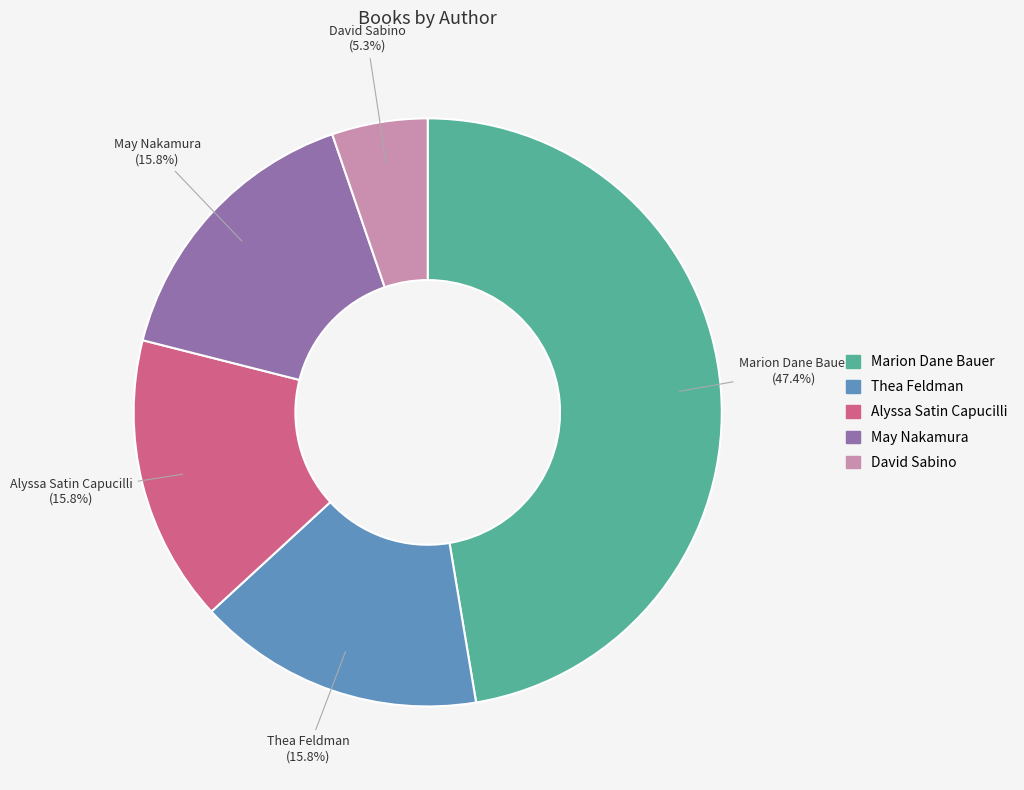

To the nearest percent, what is the average slice percentage?

20%